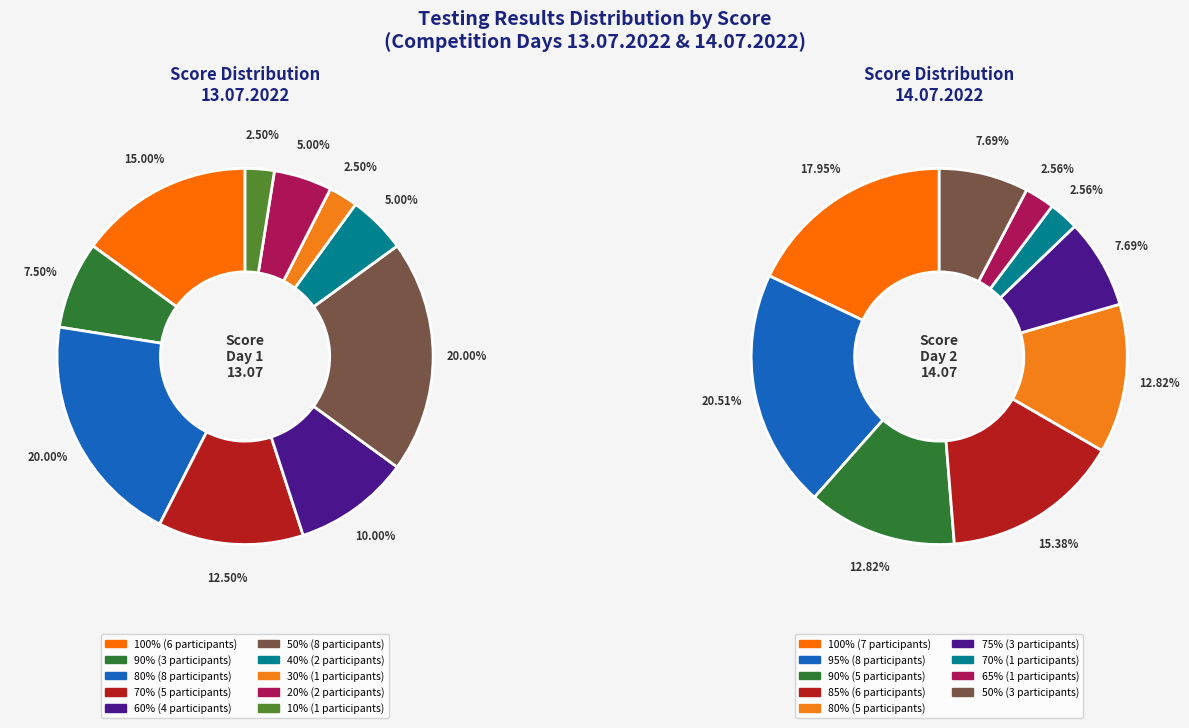

Is it true that 10% is 1% of the pie?

False